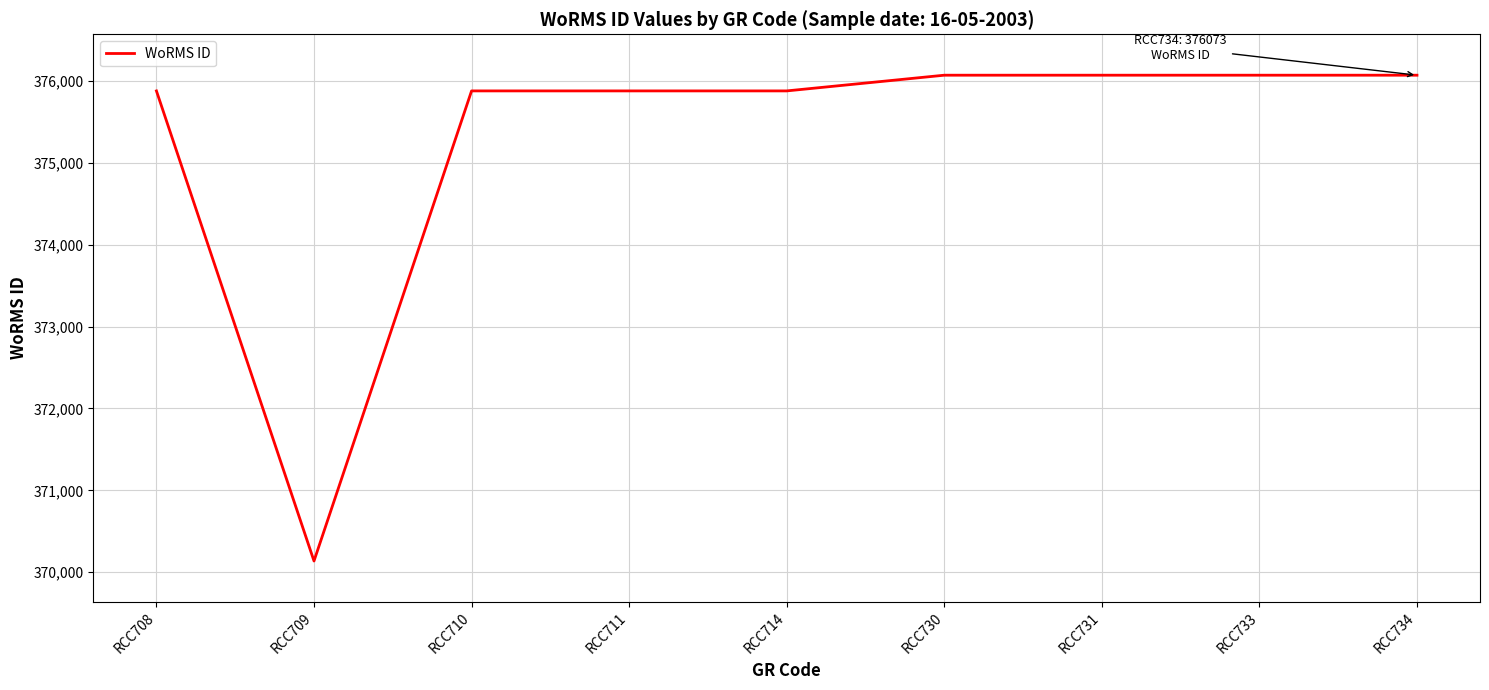

True or false: the data shows 606813 at RCC731.

False